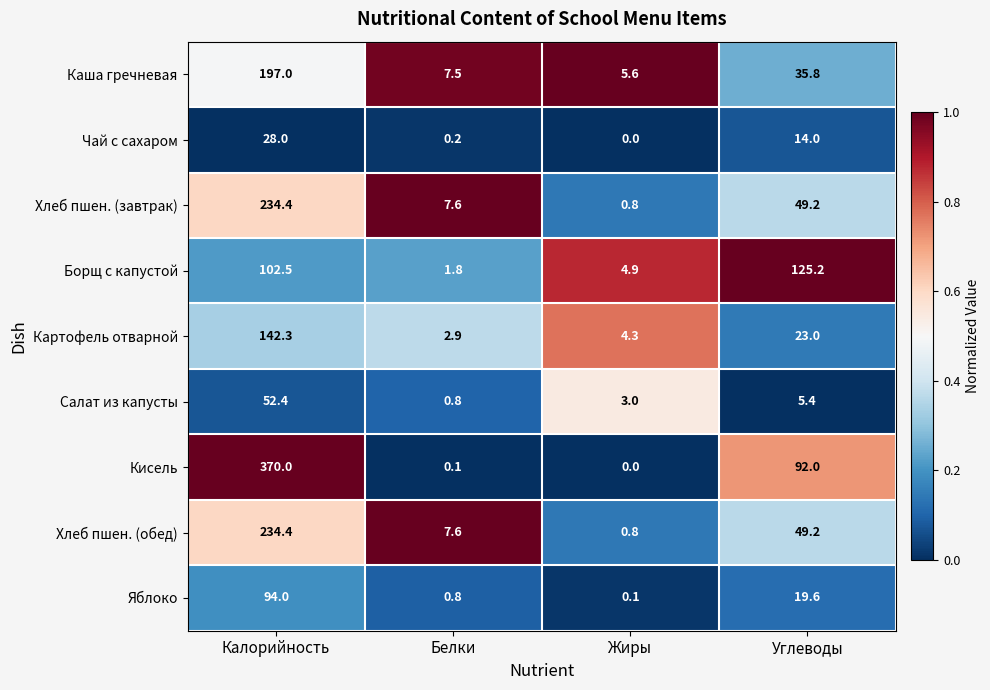

Between Калорийность and Белки, which series saw the biggest shift?

Кисель